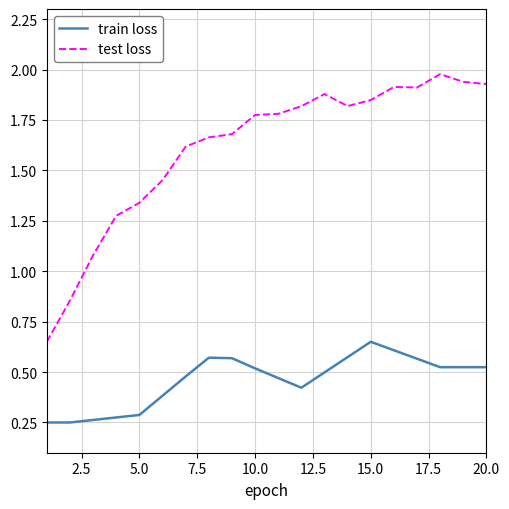

True or false: test loss has more than 0 points higher than both neighbors.

True